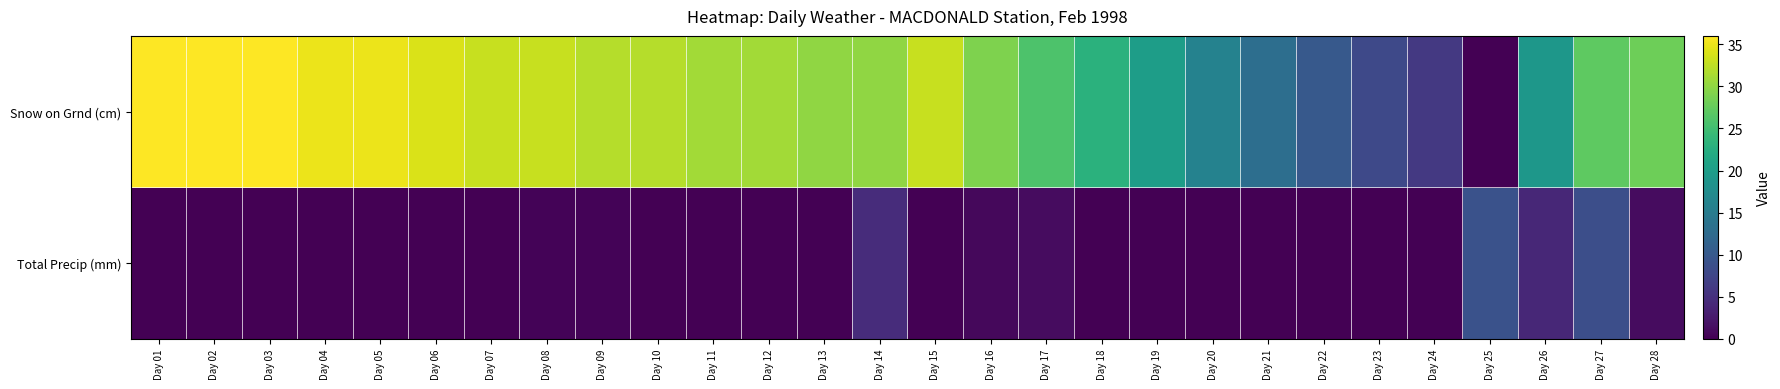

List the series in order of their overall mean, highest first.

Snow on Grnd (cm), Total Precip (mm)